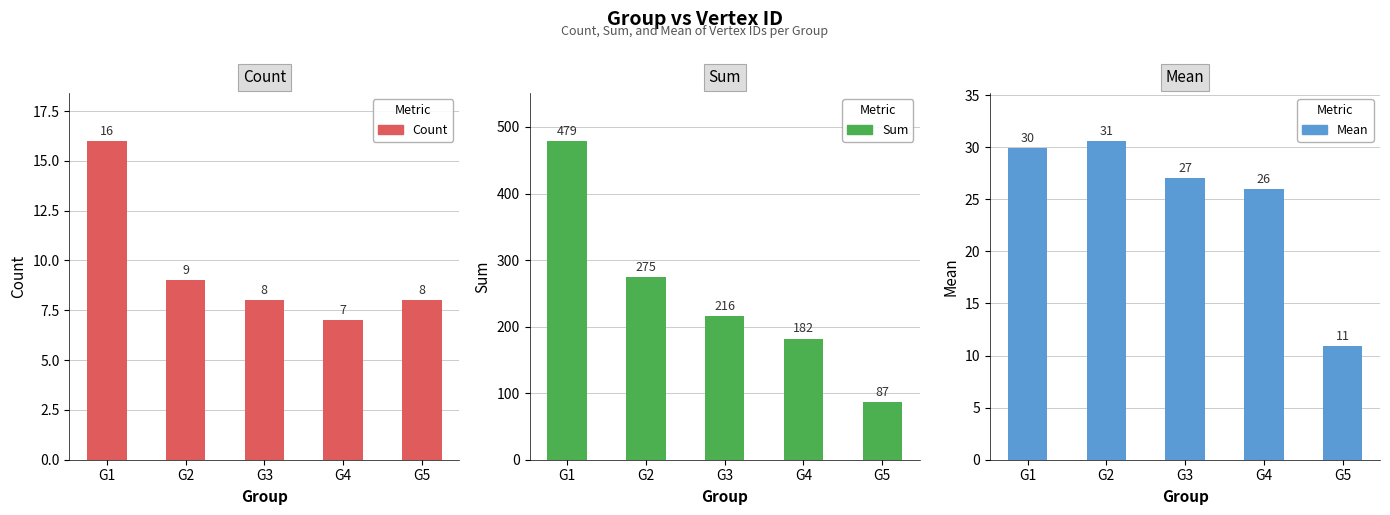

Is it true that Count equals 4.3 at G3?

False